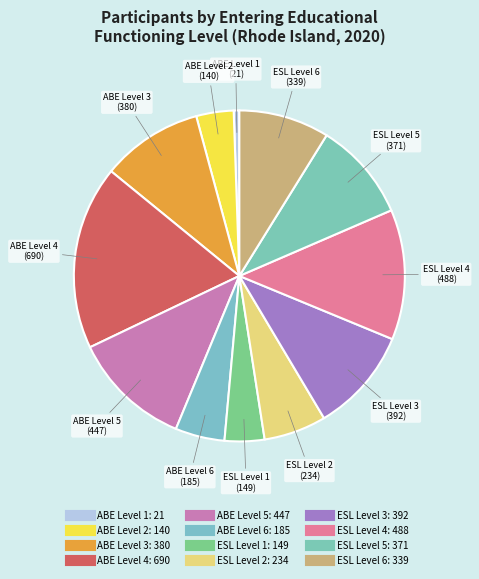

How many segments does this pie chart have?

12